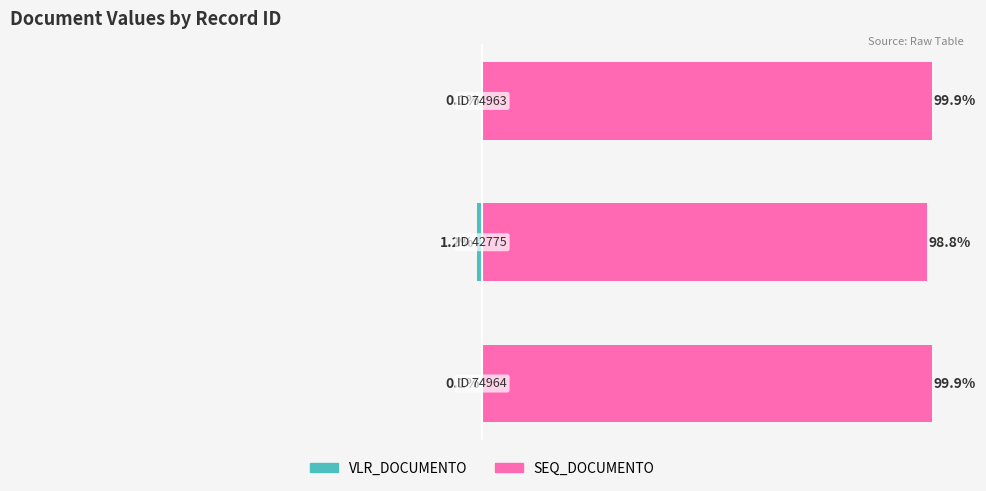

Reading left to right, what are all the values shown in this chart?

VLR_DOCUMENTO: -0.1	-1.2	-0.1
SEQ_DOCUMENTO: 99.9	98.8	99.9